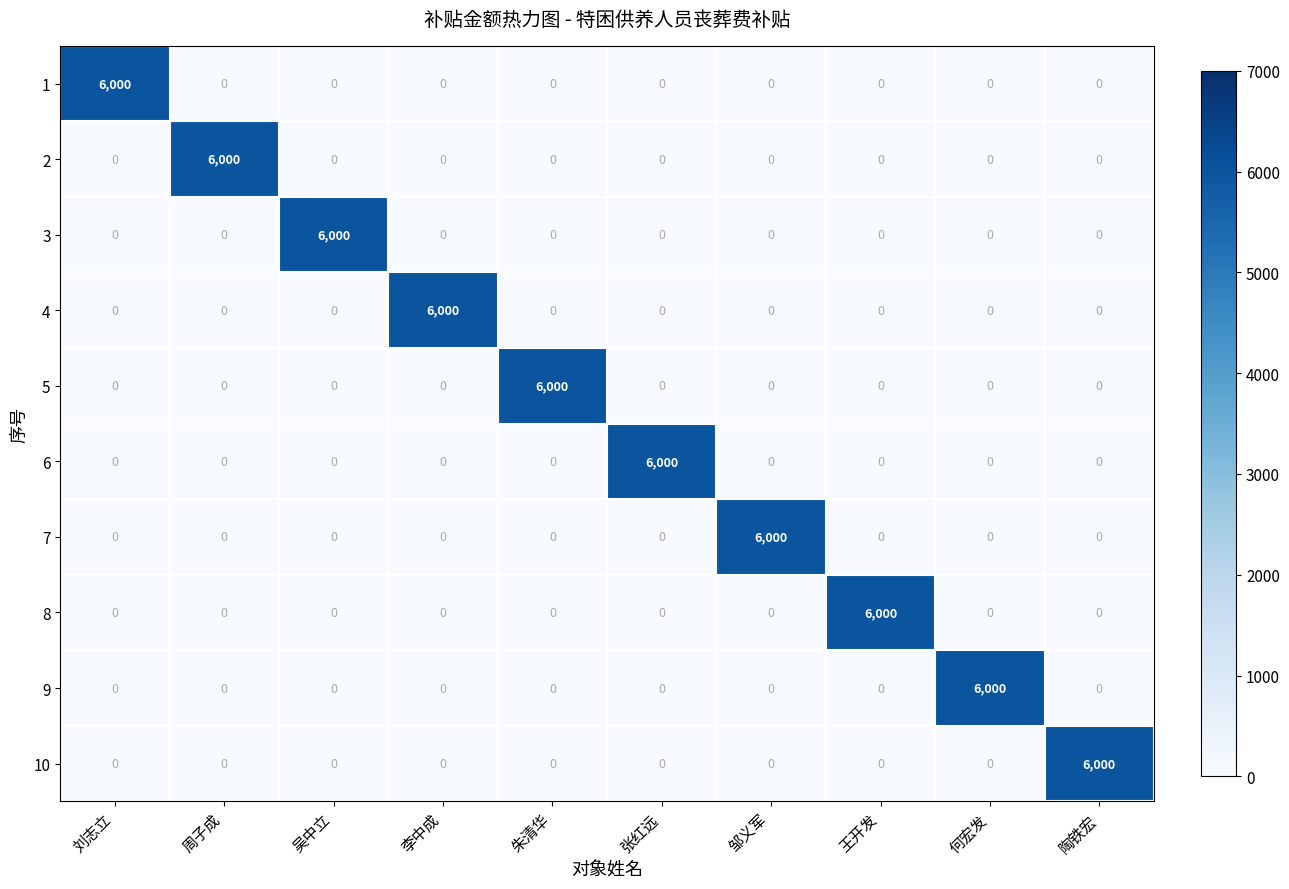

What is the average value of the 3 series?

600